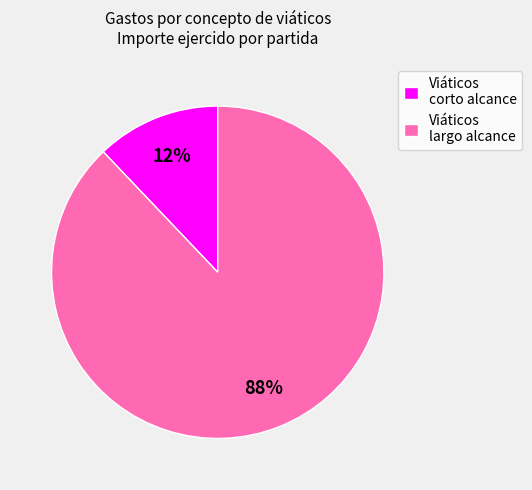

Which category has the biggest portion of the pie?

Viáticos largo alcance